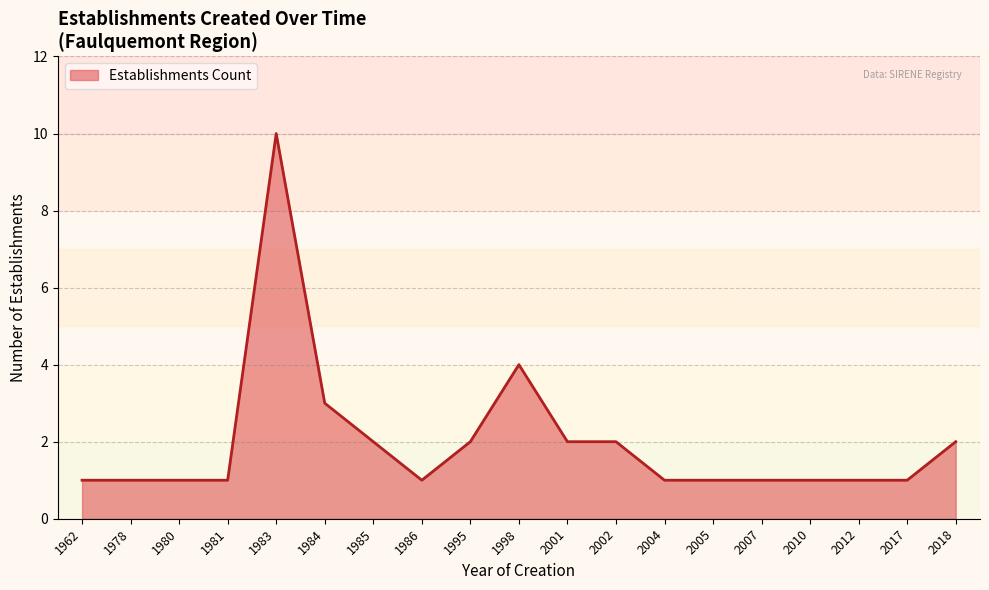

What value does the data have at 1962?

1